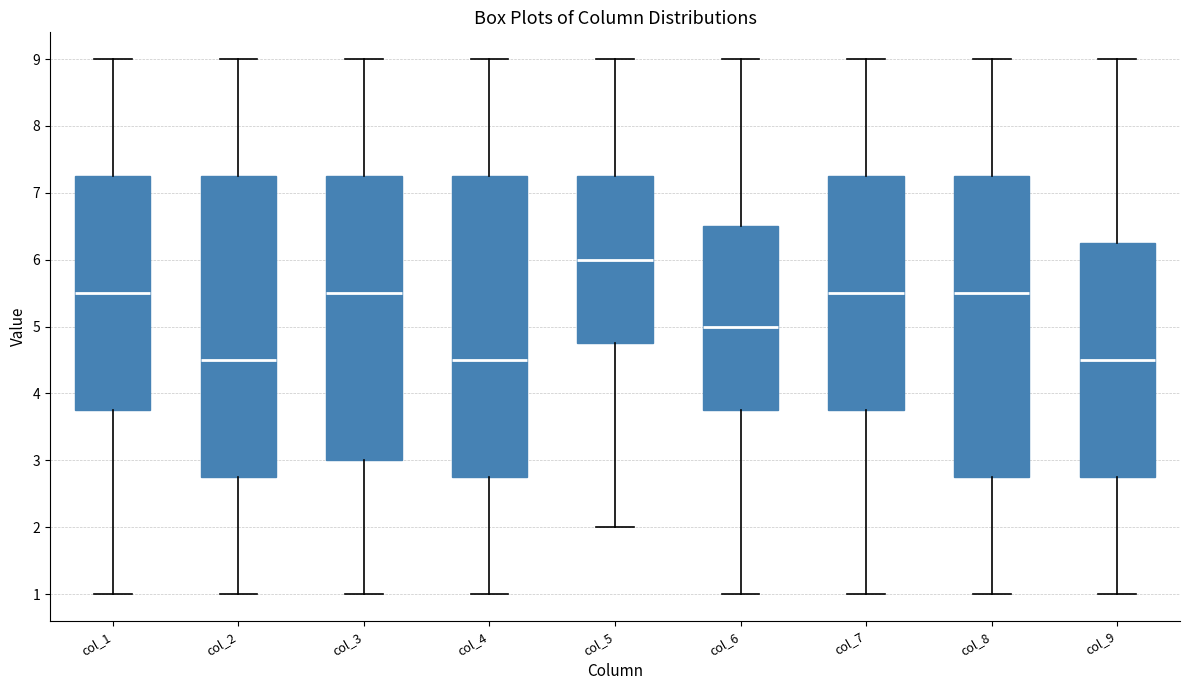

Where does the median line of the box for col_7 sit on the y-axis? The values are not printed on the chart, so give them approximately, as read against the axis.

5.5